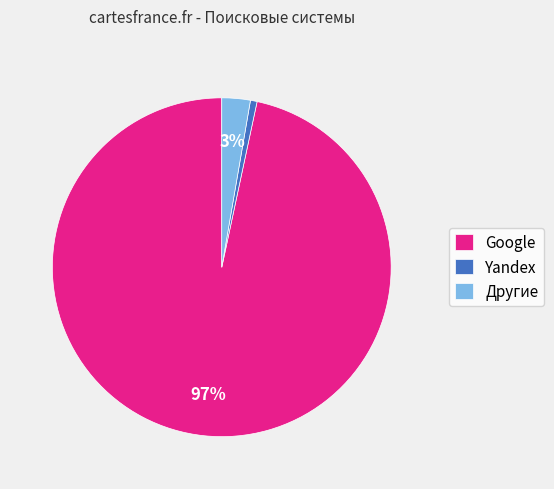

How many segments does this pie chart have?

3